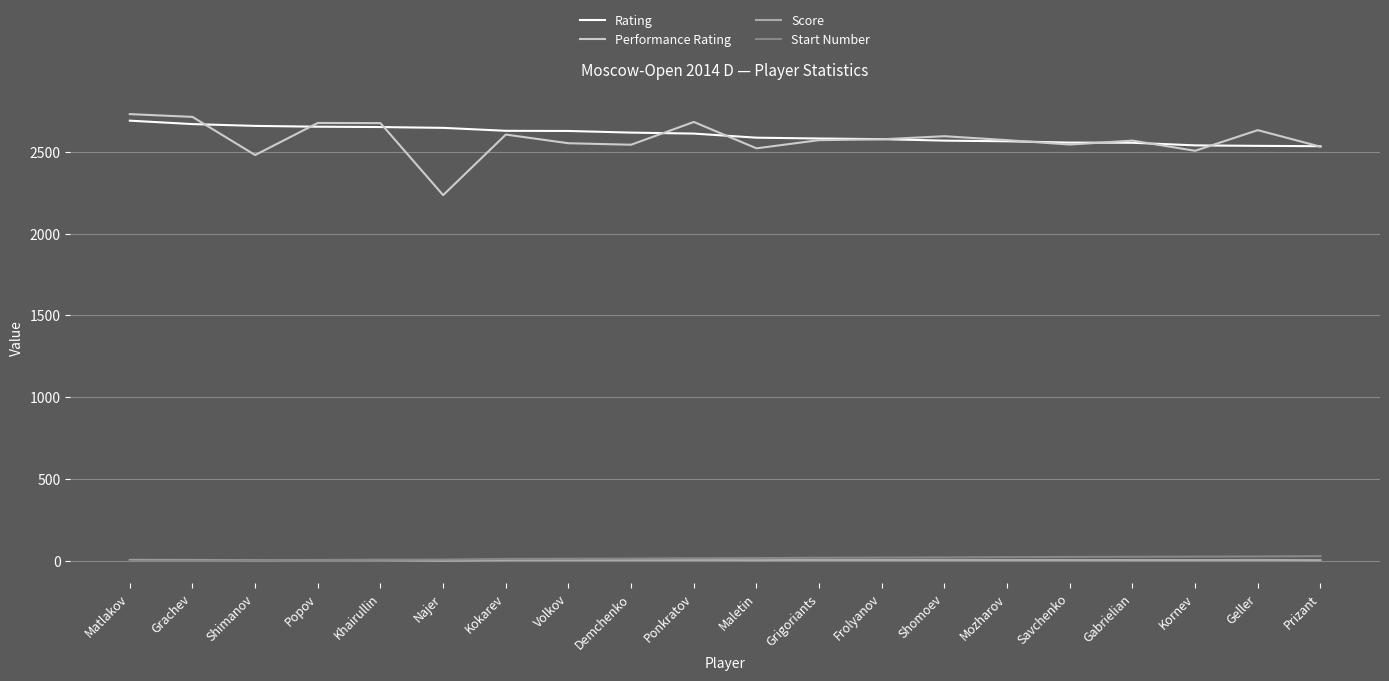

True or false: Performance Rating has a value of 3800.0 at Gabrielian.

False